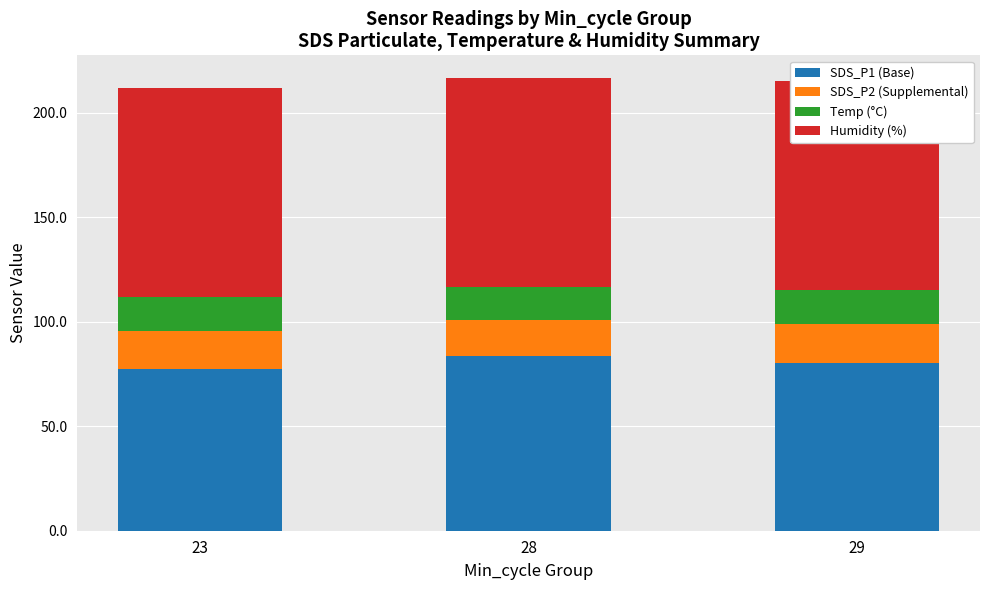

What is the value of the Humidity (%) bar at the 3rd from the left?

99.9